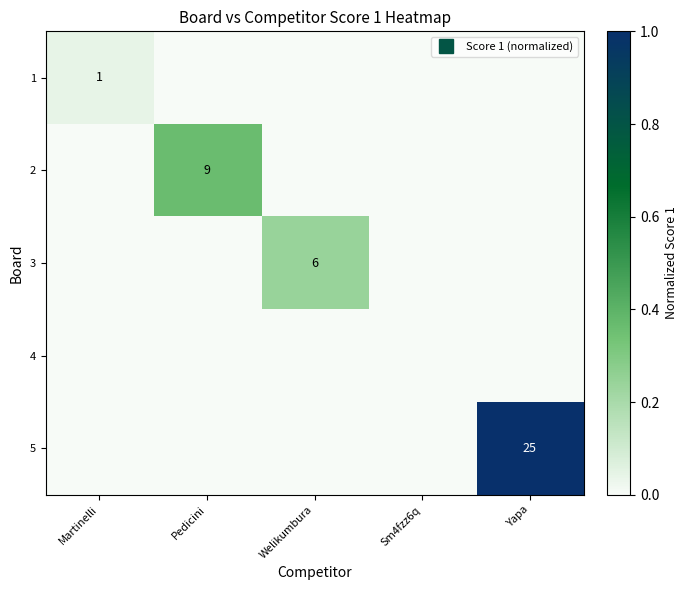

The 5 series shows 0.0 at Martinelli. True or false?

True